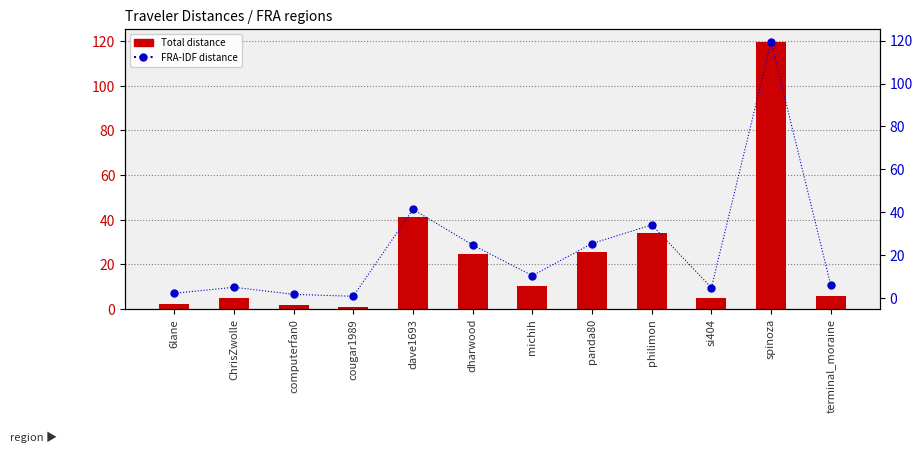

The value of Total distance at terminal_moraine is 8.0. True or false?

False